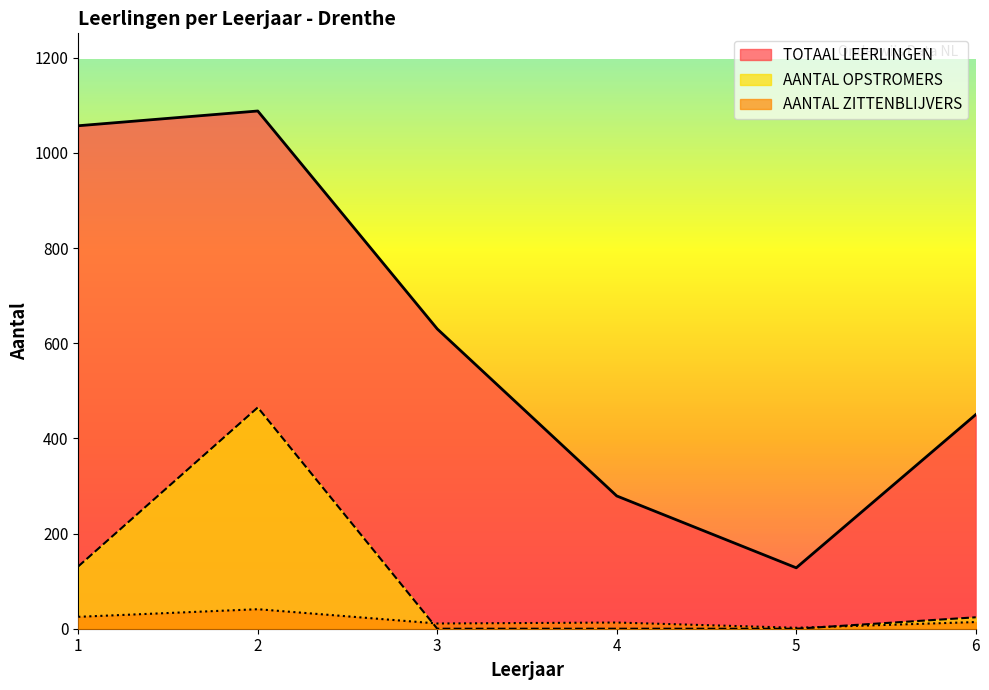

True or false: TOTAAL LEERLINGEN has more than 2 points higher than both neighbors.

False